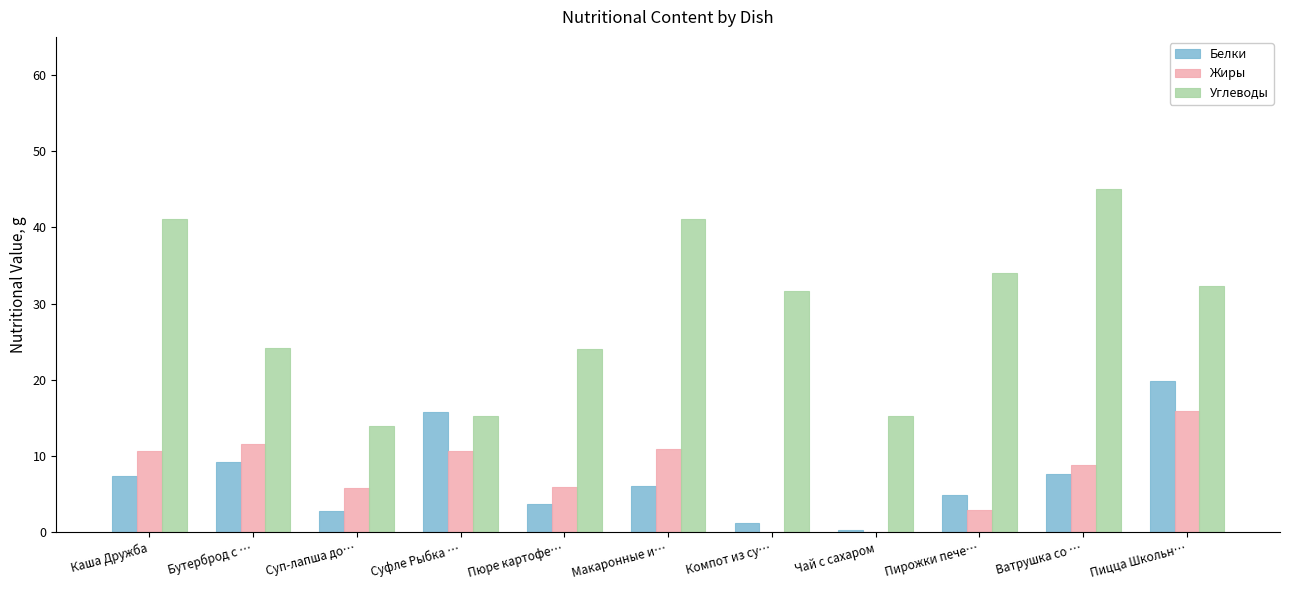

What is the highest value of the Углеводы series?

45.0